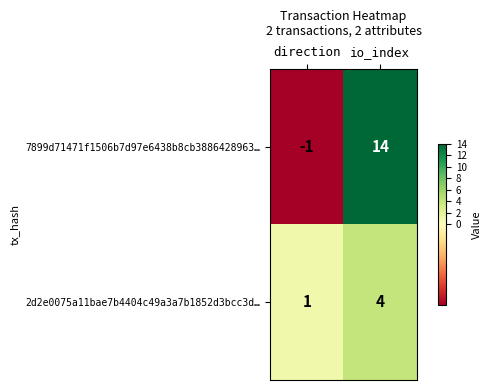

At which category does the chart reach its peak across all series?

io_index